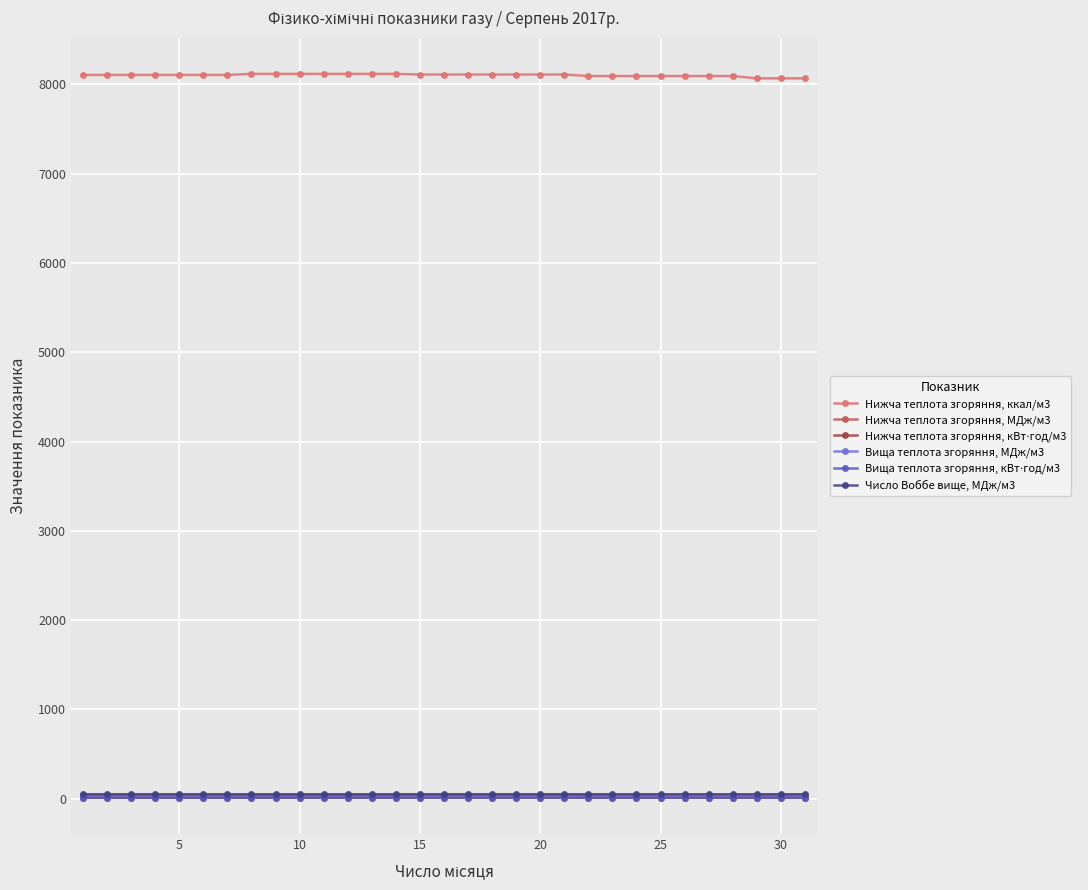

At how many categories does at least one series exceed 3034?

31